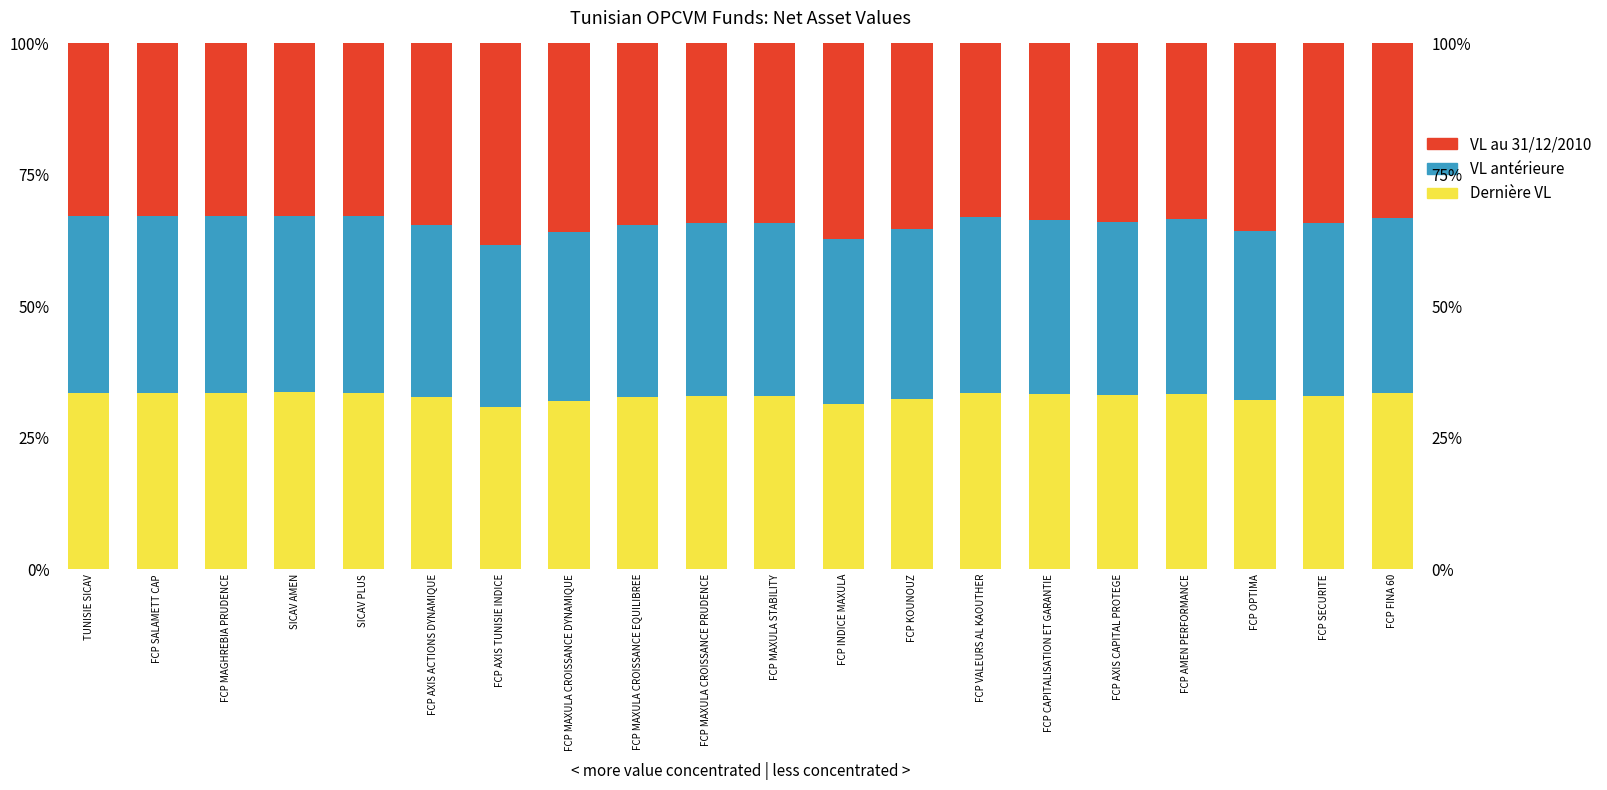

Rank the categories by Dernière VL value from highest to lowest.

SICAV AMEN, FCP SALAMETT CAP, SICAV PLUS, FCP MAGHREBIA PRUDENCE, TUNISIE SICAV, FCP FINA 60, FCP VALEURS AL KAOUTHER, FCP CAPITALISATION ET GARANTIE, FCP AMEN PERFORMANCE, FCP AXIS CAPITAL PROTEGE, FCP SECURITE, FCP MAXULA CROISSANCE PRUDENCE, FCP MAXULA STABILITY, FCP AXIS ACTIONS DYNAMIQUE, FCP MAXULA CROISSANCE EQUILIBREE, FCP KOUNOUZ, FCP OPTIMA, FCP MAXULA CROISSANCE DYNAMIQUE, FCP INDICE MAXULA, FCP AXIS TUNISIE INDICE